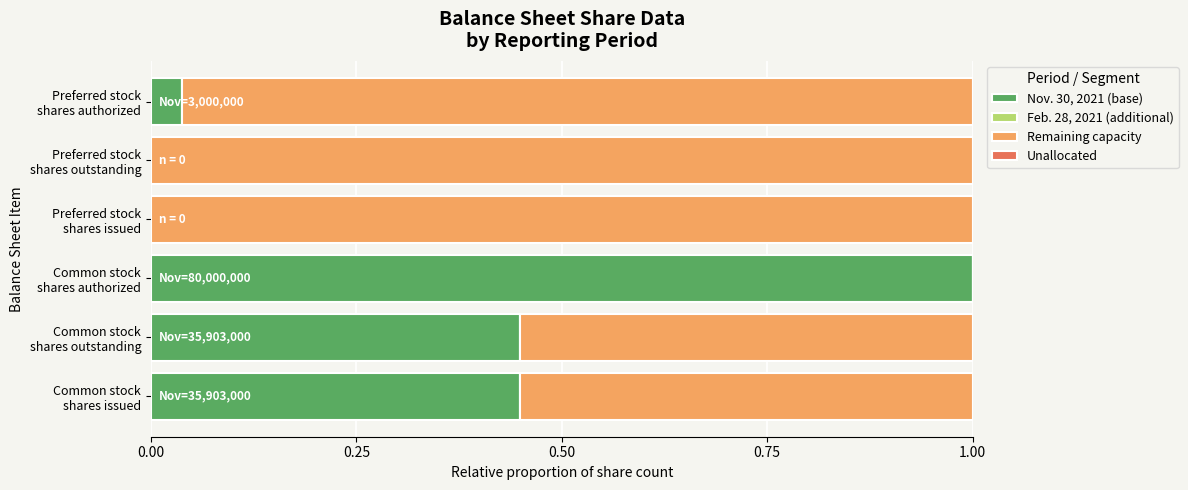

How many categories are shown in the chart?

6